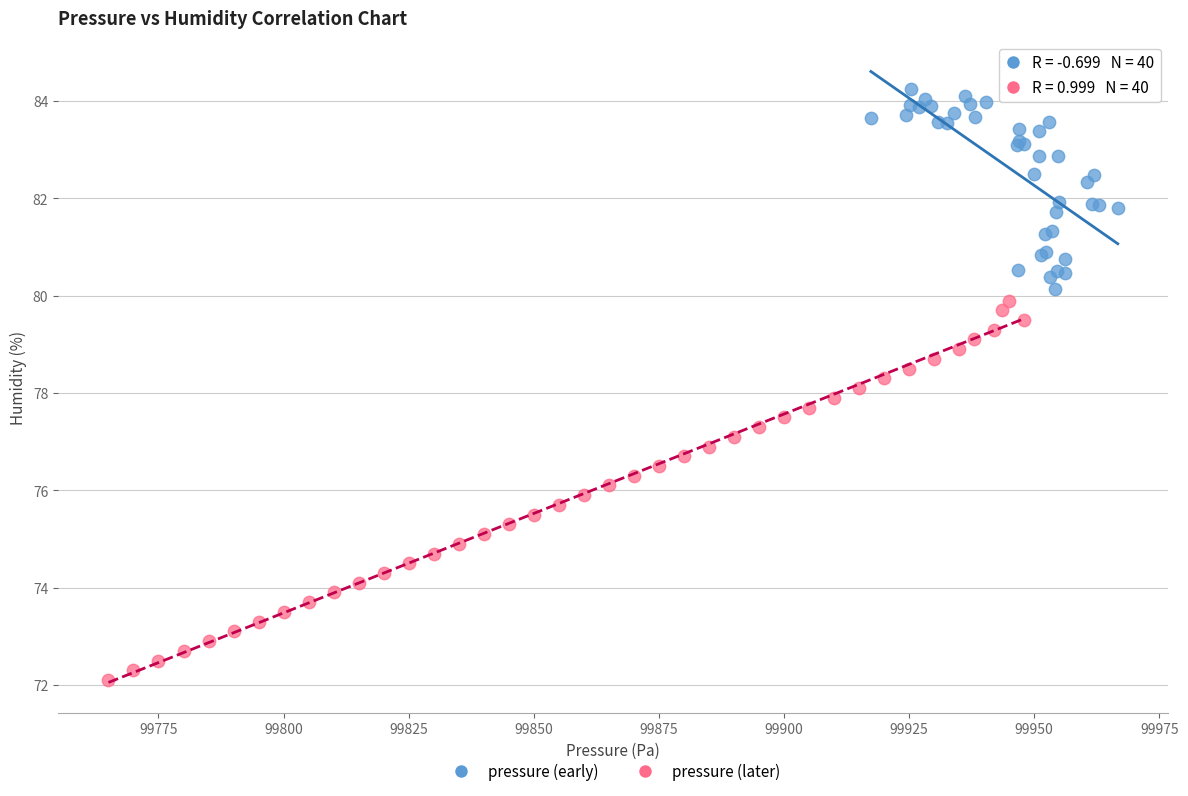

Which series contains the highest Y value?

pressure (early)